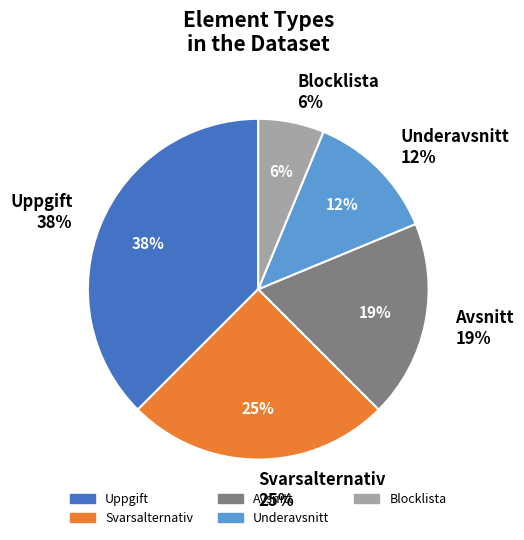

Which has a higher value, Avsnitt or Blocklista?

Avsnitt